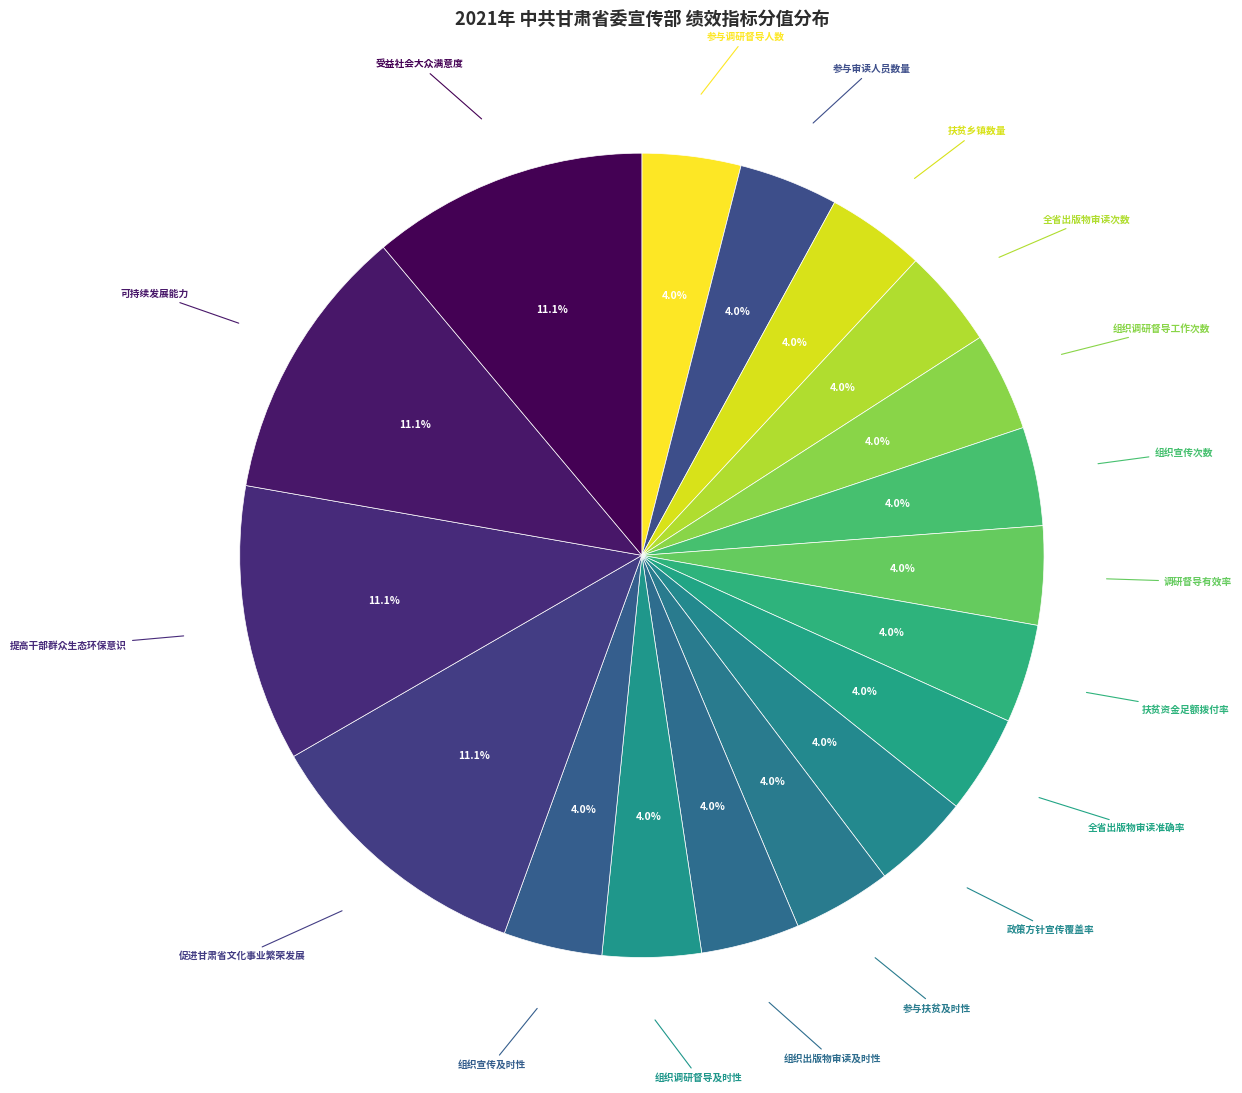

How many segments does this pie chart have?

18